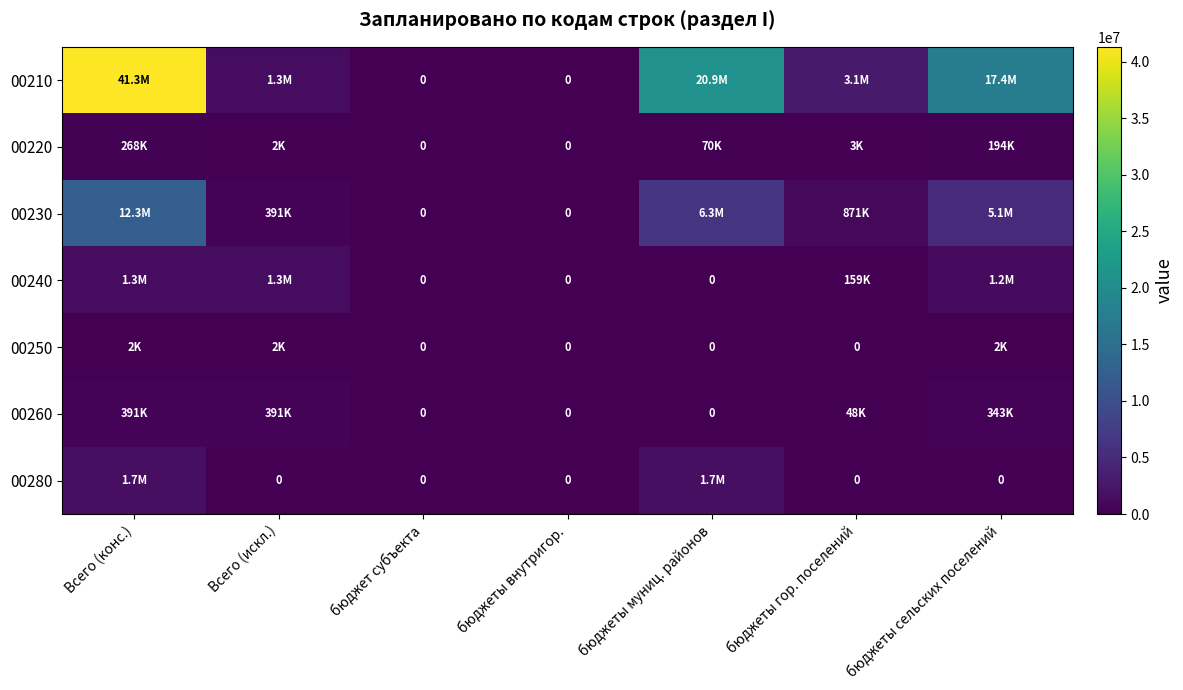

Which series has the widest spread of values?

00210